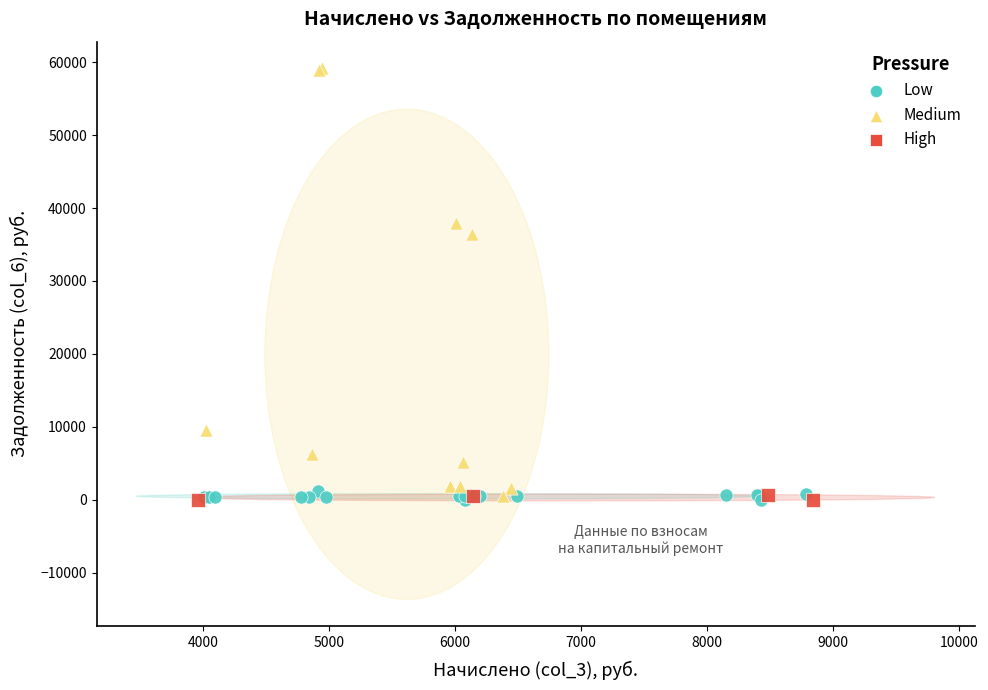

Which series reaches the maximum Y coordinate?

Medium